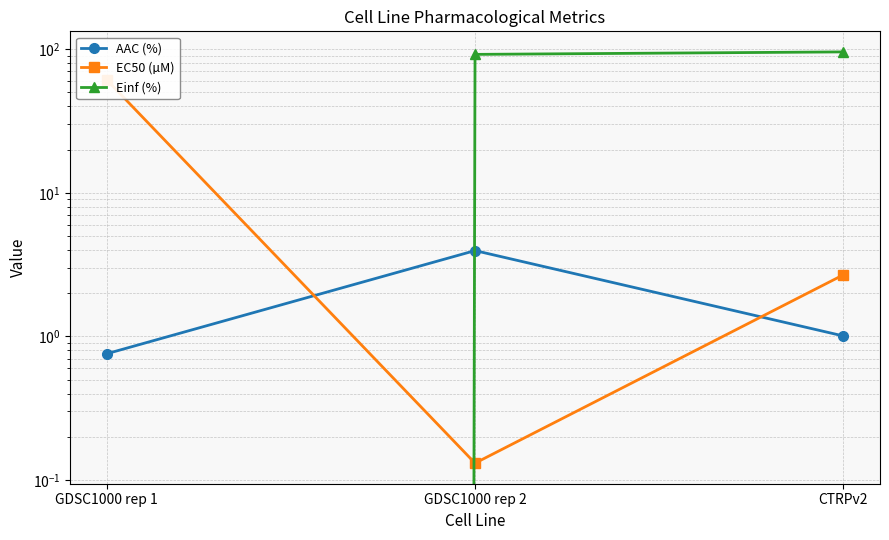

At how many categories does at least one series exceed 74?

2